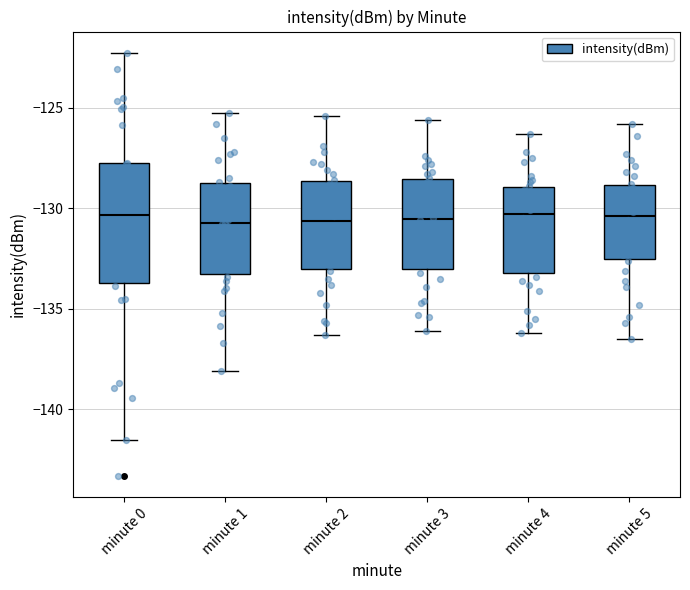

Reading left to right, transcribe this box plot: for each box, give where its median line is, the range the box spans, and where its two whiskers end, as read against the y-axis. The values are not printed on the chart, so give them approximately, as read against the axis.

minute 0: median -130.5, box -133.5 to -128.0, whiskers -141.5 to -122.5
minute 1: median -131.0, box -133.0 to -129.0, whiskers -138.0 to -125.0
minute 2: median -130.5, box -133.0 to -128.5, whiskers -136.5 to -125.5
minute 3: median -130.5, box -133.0 to -128.5, whiskers -136.0 to -125.5
minute 4: median -130.5, box -133.0 to -129.0, whiskers -136.0 to -126.5
minute 5: median -130.5, box -132.5 to -129.0, whiskers -136.5 to -126.0